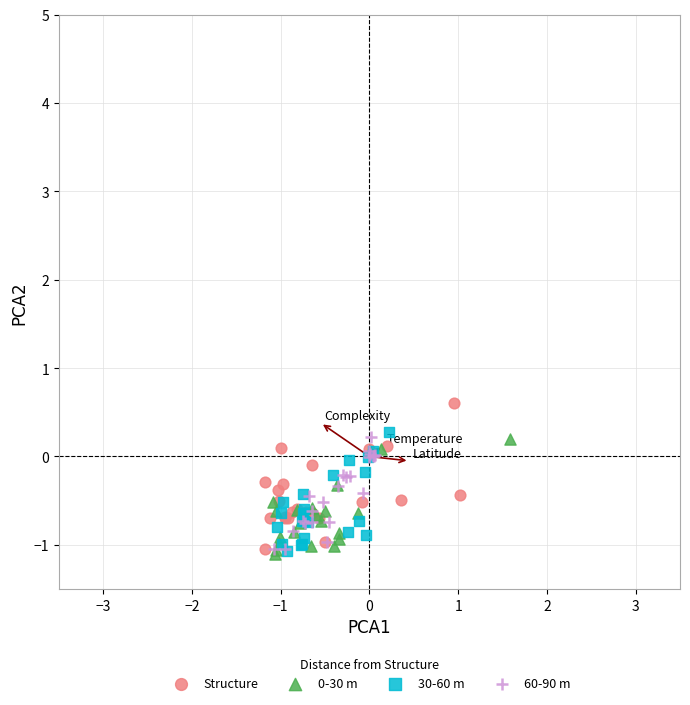

Which series contains the highest Y value?

Structure